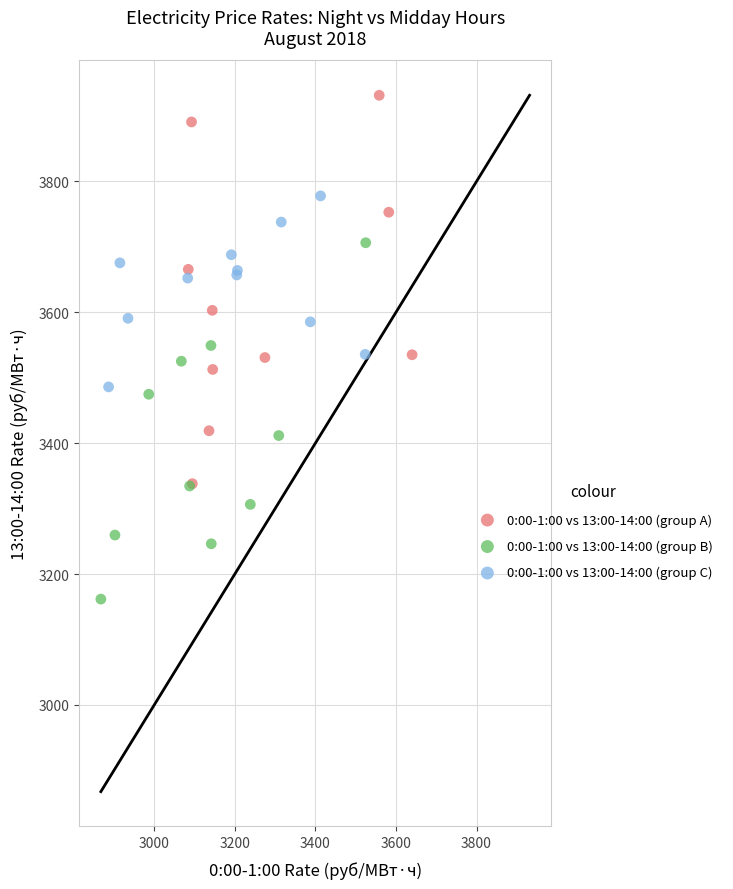

What are all the series names shown in the legend?

0:00-1:00 vs 13:00-14:00 (group A), 0:00-1:00 vs 13:00-14:00 (group B), 0:00-1:00 vs 13:00-14:00 (group C)